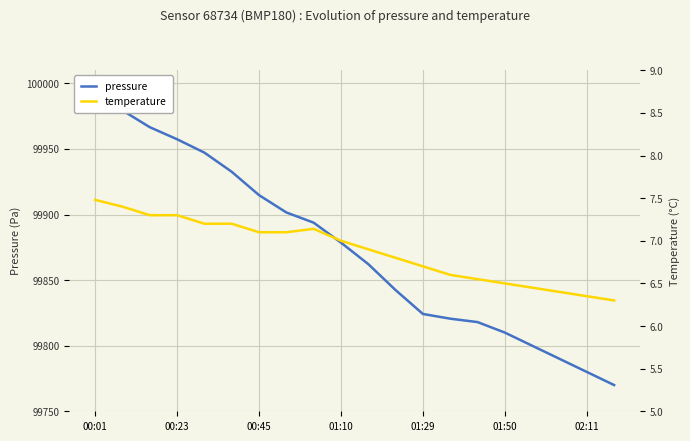

In temperature, how many points are higher than both neighbors (excluding endpoints)?

1